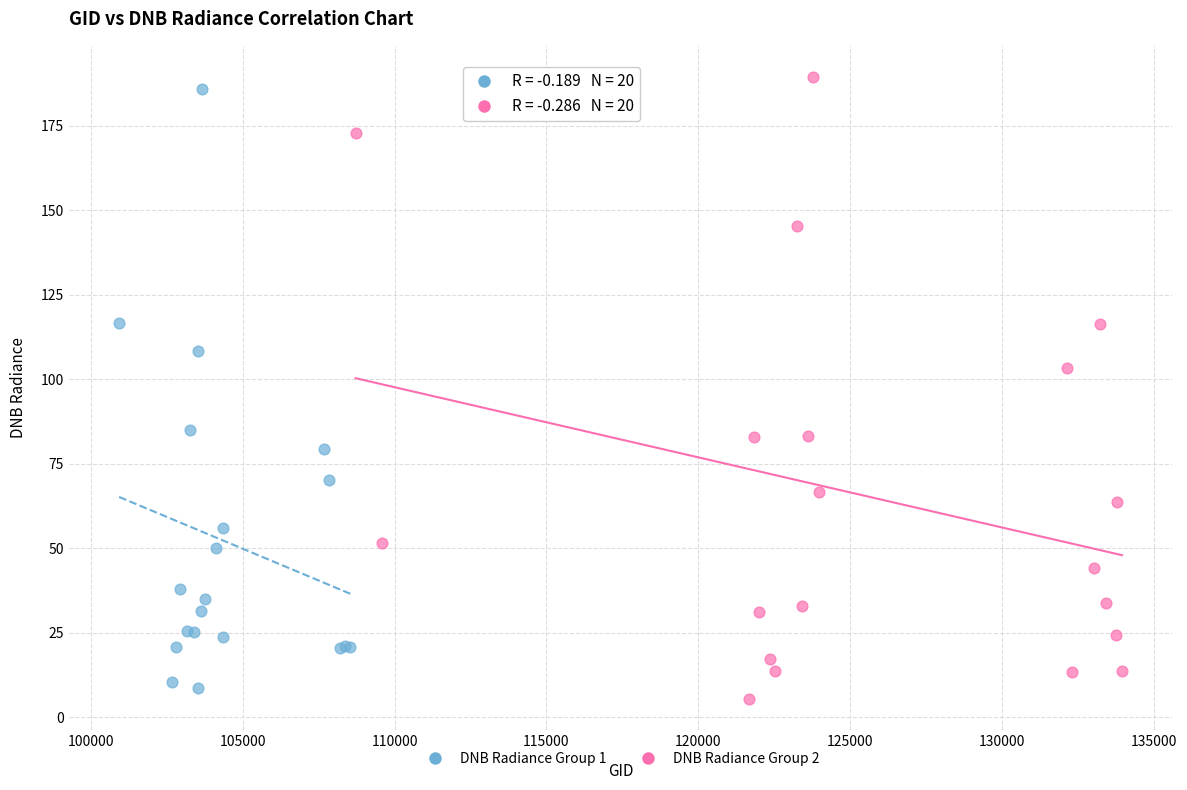

Which series has the largest Y range (max minus min)?

DNB Radiance Group 2